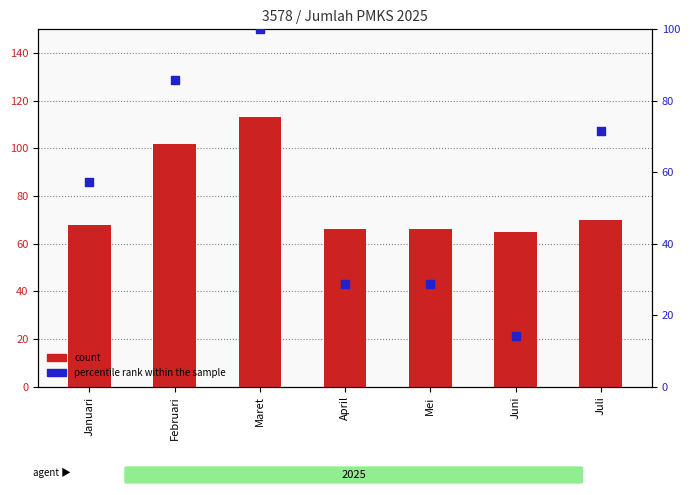

Which series has the widest spread of Y values?

percentile rank within the sample